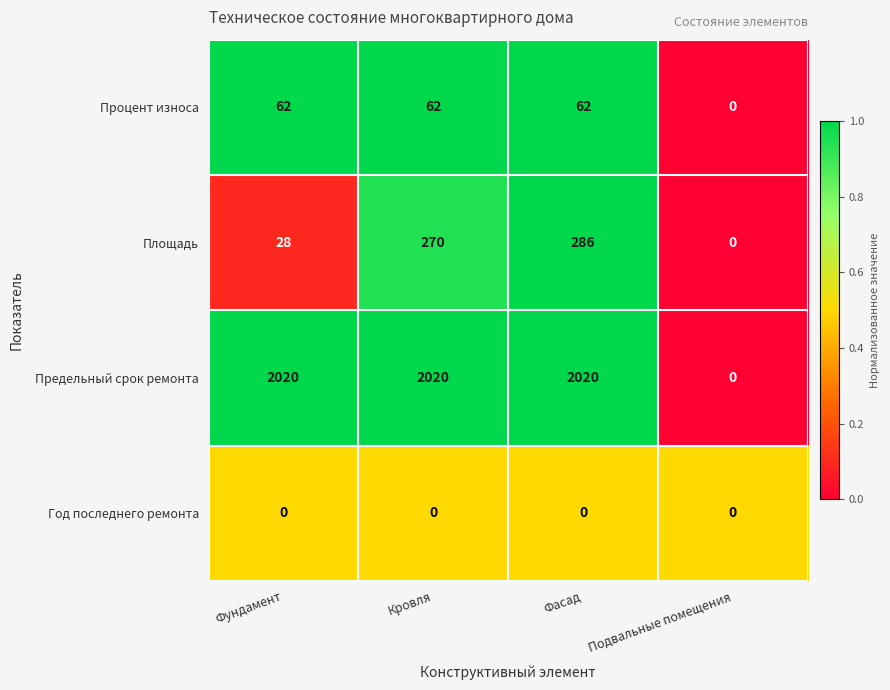

What is the average value of the Площадь series?

146